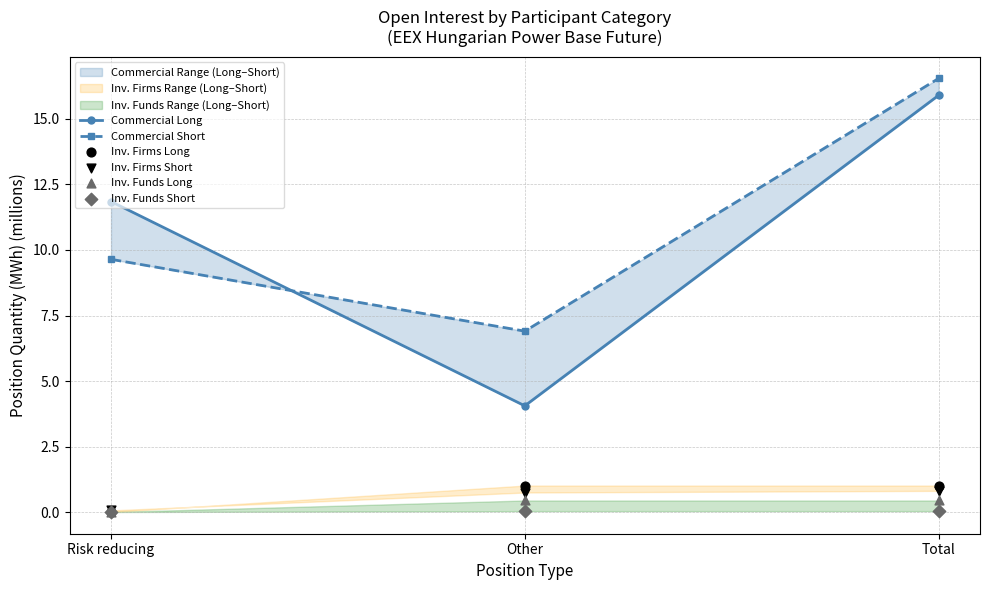

What is the total value across all series at Risk reducing?

21.6